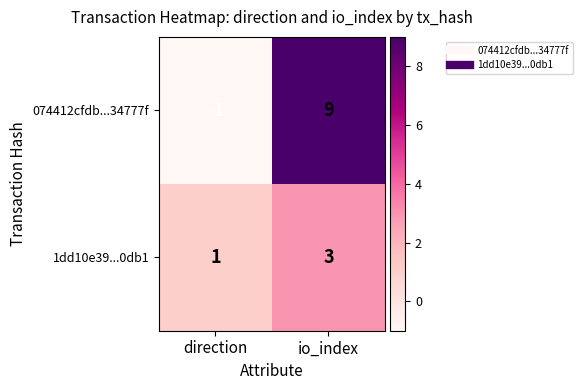

Is it true that 074412cfdb...34777f equals -1 at direction?

True